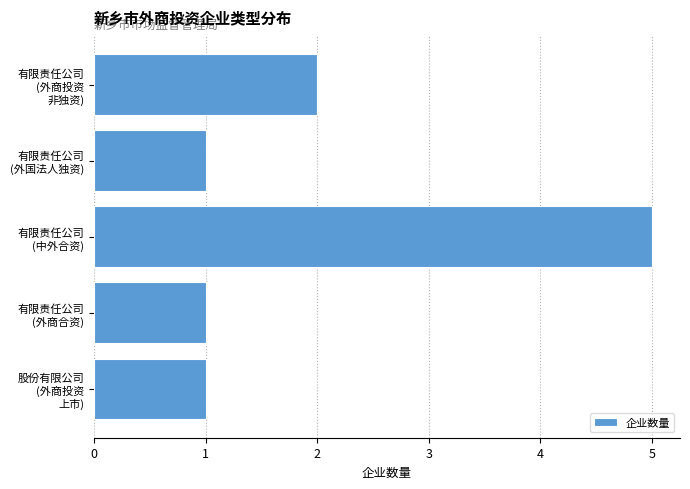

What is the sum of all values?

10